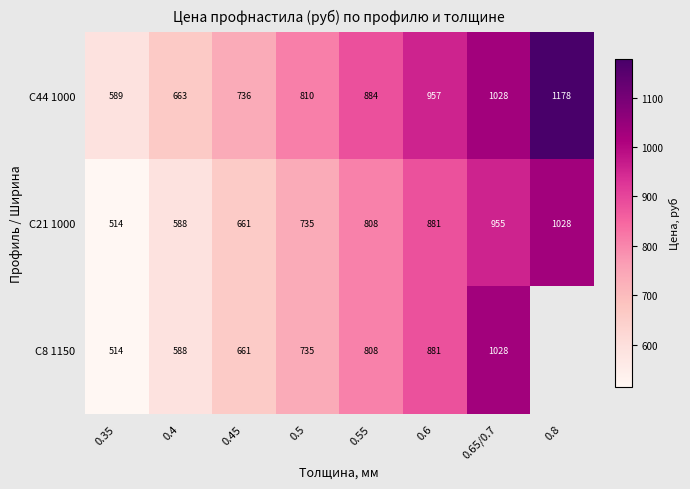

List the labels in order of С21 1000 value, smallest first.

0.35, 0.4, 0.45, 0.5, 0.55, 0.6, 0.65/0.7, 0.8